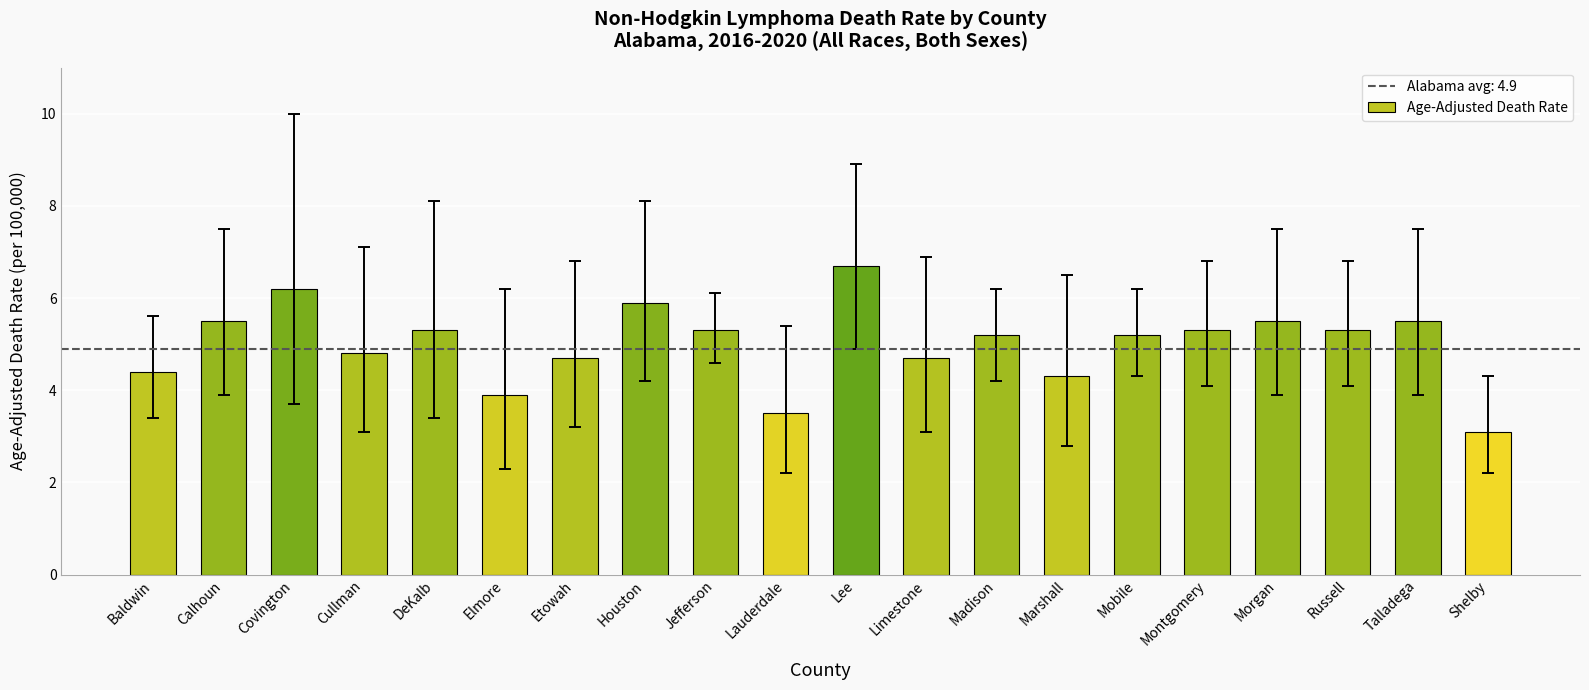

Reading right to left, extract all data points from this chart.

Shelby=3.1	Talladega=5.5	Russell=5.3	Morgan=5.5	Montgomery=5.3	Mobile=5.2	Marshall=4.3	Madison=5.2	Limestone=4.7	Lee=6.7	Lauderdale=3.5	Jefferson=5.3	Houston=5.9	Etowah=4.7	Elmore=3.9	DeKalb=5.3	Cullman=4.8	Covington=6.2	Calhoun=5.5	Baldwin=4.4